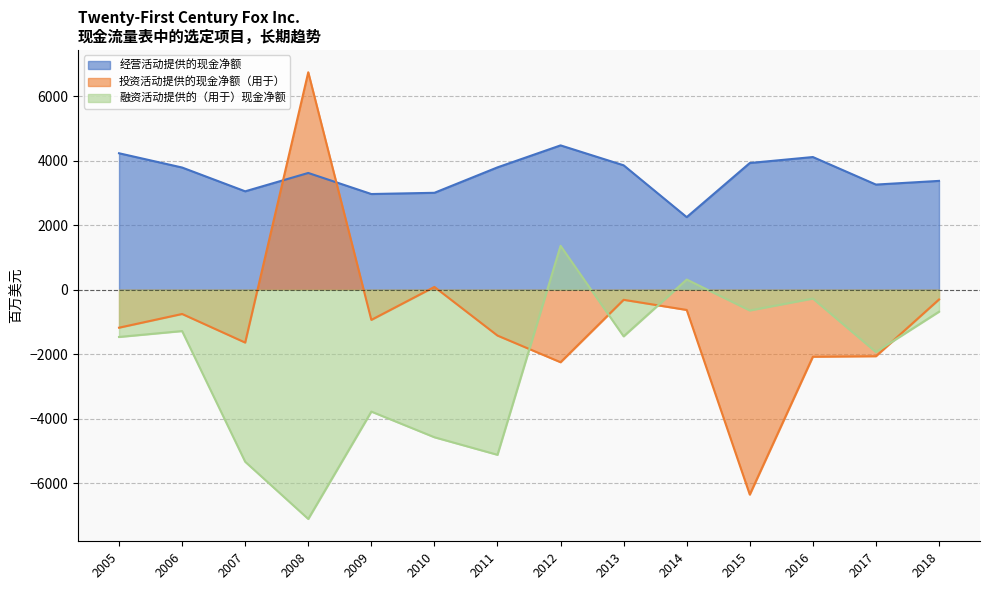

At which label does 经营活动提供的现金净额 first exceed 3785?

2005